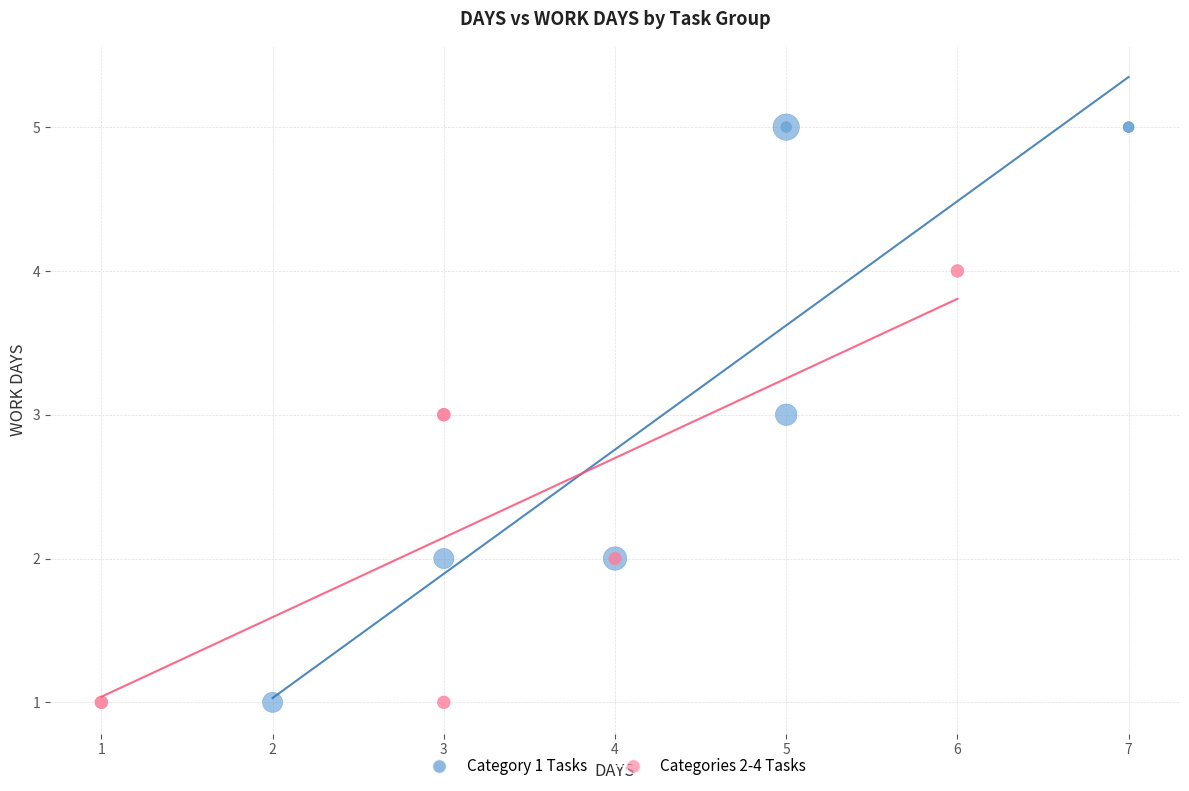

Which series contains the highest Y value?

Category 1 Tasks